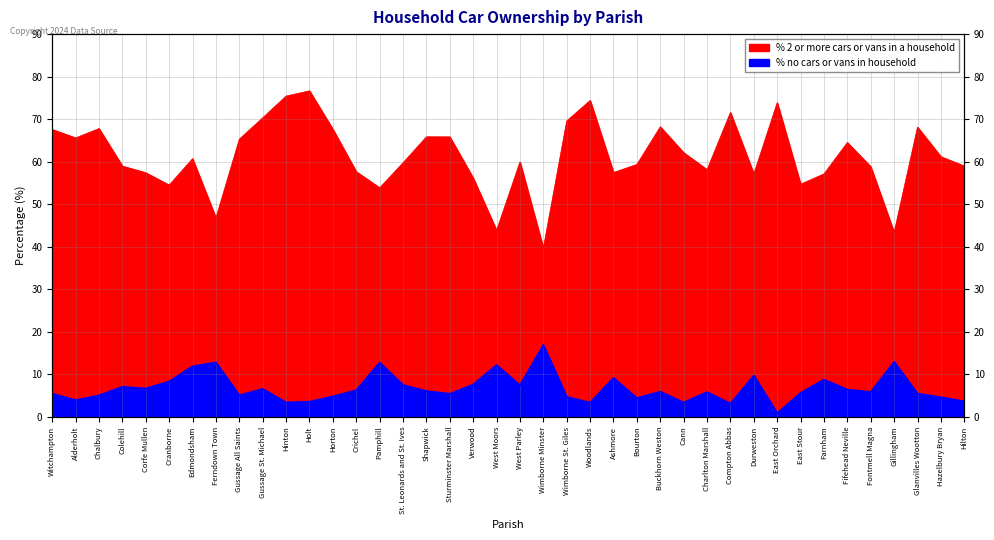

True or false: % 2 or more cars or vans in a household and % no cars or vans in household intersect in this chart.

False